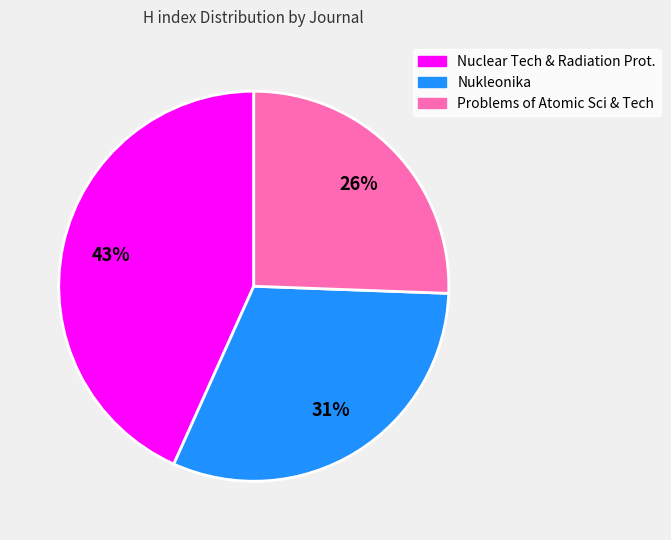

Is there a majority slice in this chart?

No